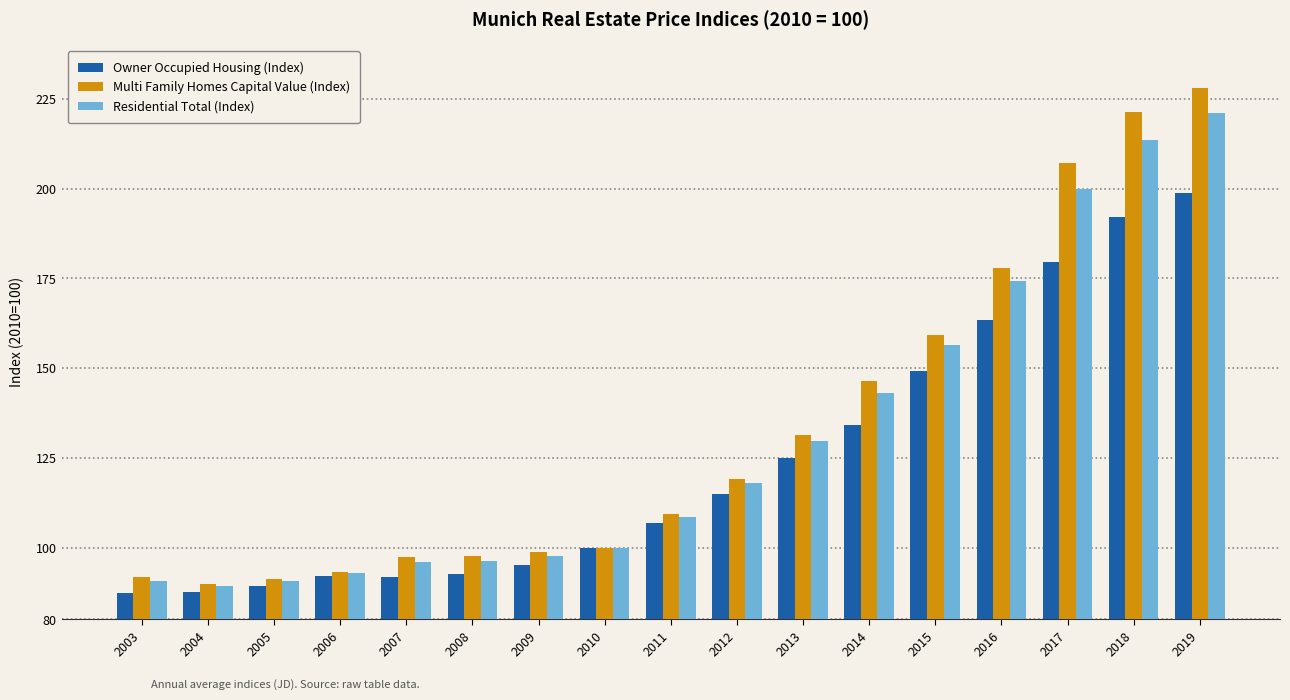

What are all the series names shown in the legend?

Owner Occupied Housing (Index), Multi Family Homes Capital Value (Index), Residential Total (Index)